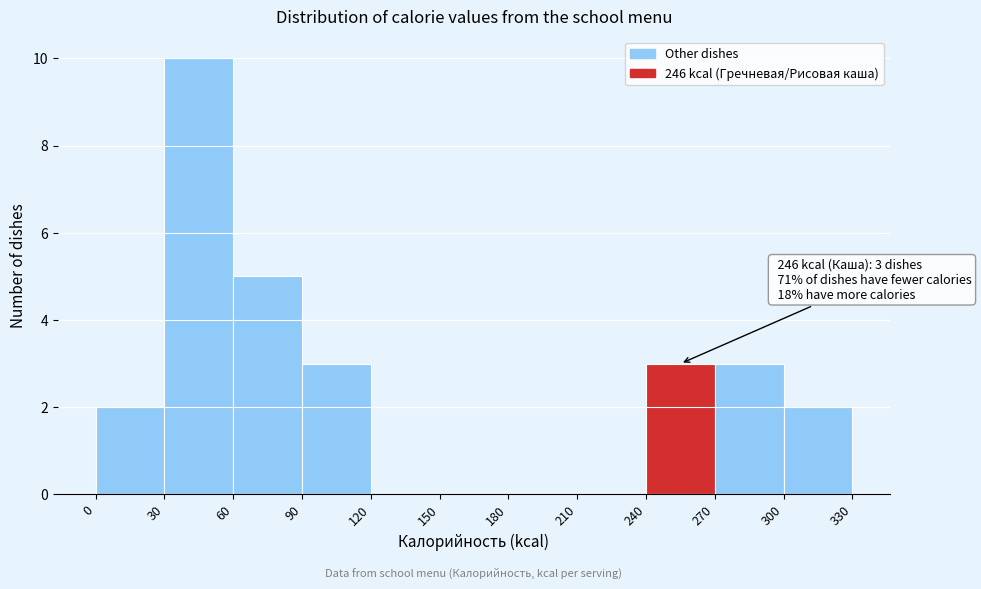

Which range on the x-axis has the tallest bar?

30 to 60